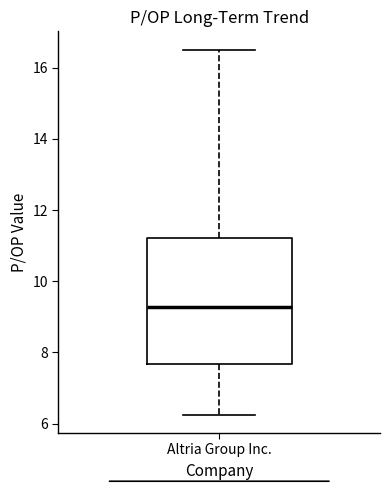

Transcribe this box plot: give where the median line is, the range the box spans, and where the two whiskers end, as read against the y-axis. The values are not printed on the chart, so give them approximately, as read against the axis.

median 9.2, box 7.6 to 11.2, whiskers 6.2 to 16.6